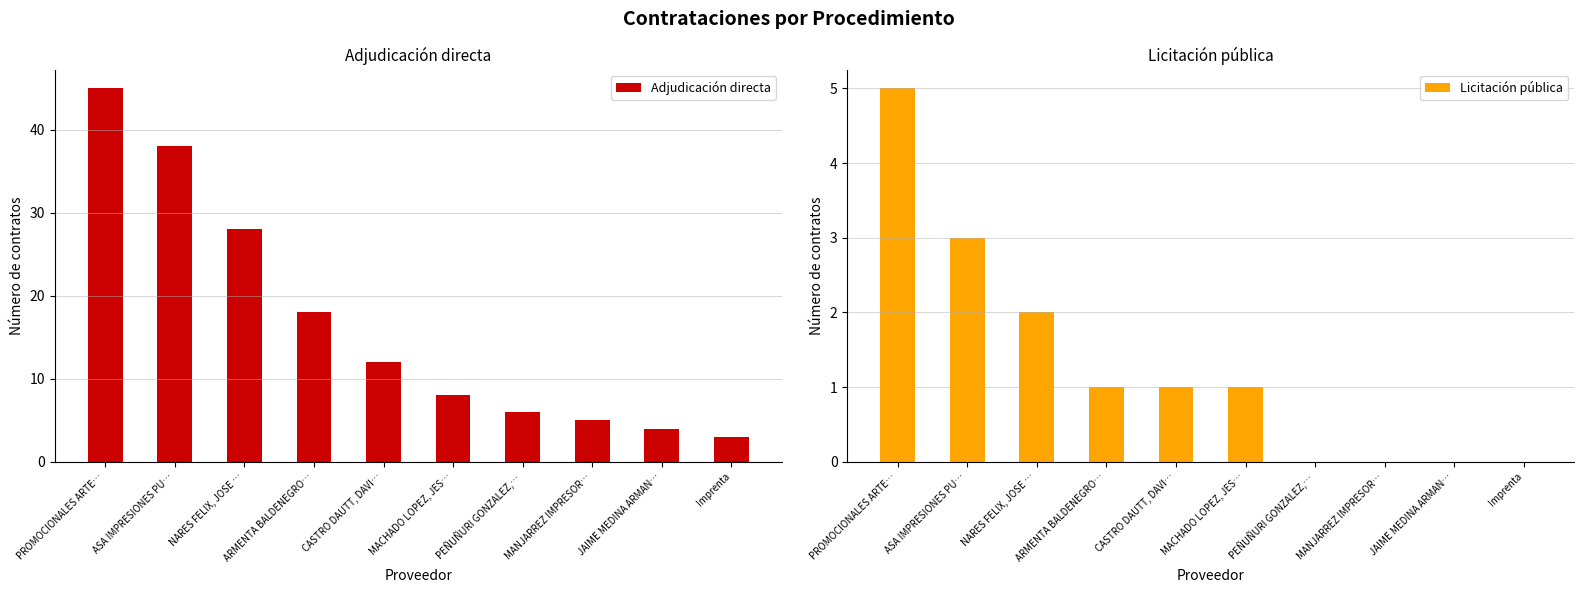

Reading right to left, extract all data points from this chart.

Adjudicación directa: 3	4	5	6	8	12	18	28	38	45
Licitación pública: 0	0	0	0	1	1	1	2	3	5